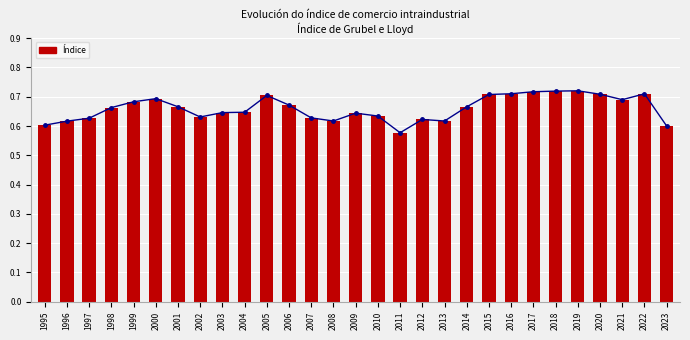

Reading left to right, what are all the values shown in this chart?

1995=0.6	1996=0.6	1997=0.6	1998=0.7	1999=0.7	2000=0.7	2001=0.7	2002=0.6	2003=0.6	2004=0.6	2005=0.7	2006=0.7	2007=0.6	2008=0.6	2009=0.6	2010=0.6	2011=0.6	2012=0.6	2013=0.6	2014=0.7	2015=0.7	2016=0.7	2017=0.7	2018=0.7	2019=0.7	2020=0.7	2021=0.7	2022=0.7	2023=0.6